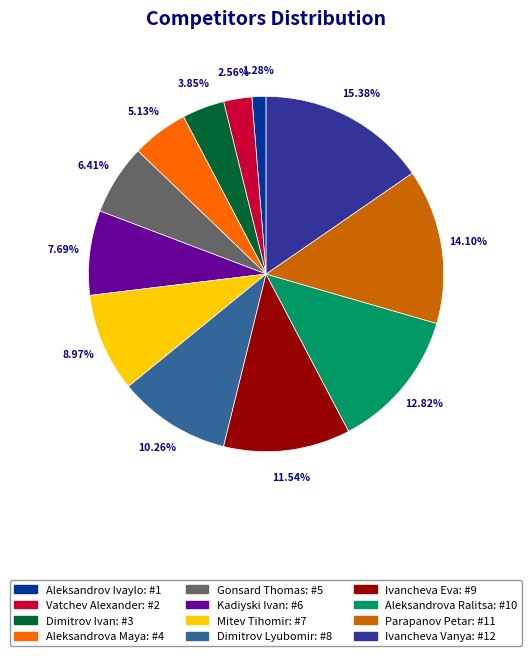

To the nearest percent, what is the difference between the Aleksandrova Ralitsa and Mitev Tihomir slice percentages?

4%